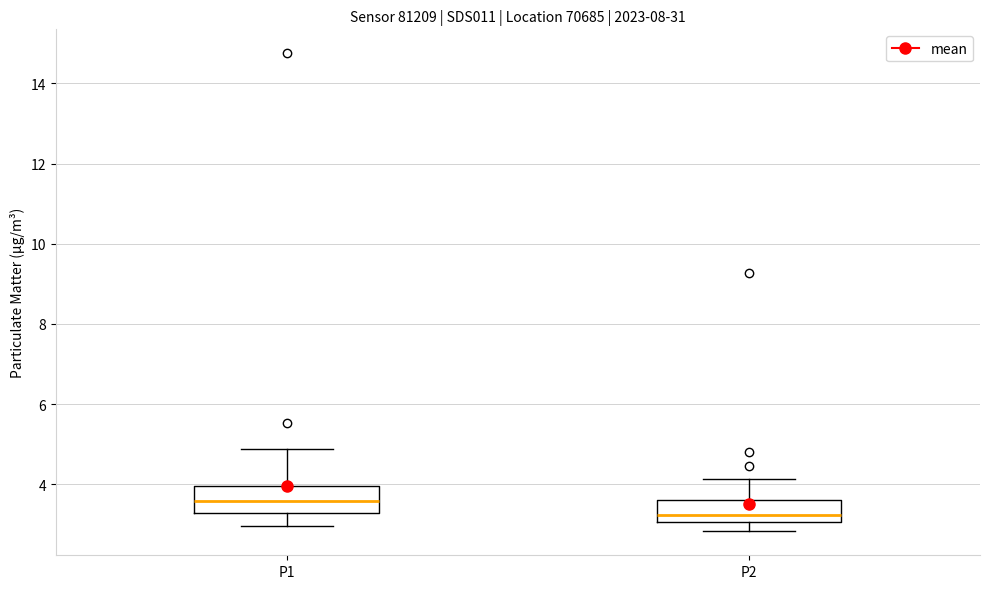

Reading left to right, transcribe this box plot: for each box, give where its median line is, the range the box spans, and where its two whiskers end, as read against the y-axis. The values are not printed on the chart, so give them approximately, as read against the axis.

P1: median 3.6, box 3.2 to 4.0, whiskers 3.0 to 4.8
P2: median 3.2, box 3.0 to 3.6, whiskers 2.8 to 4.2